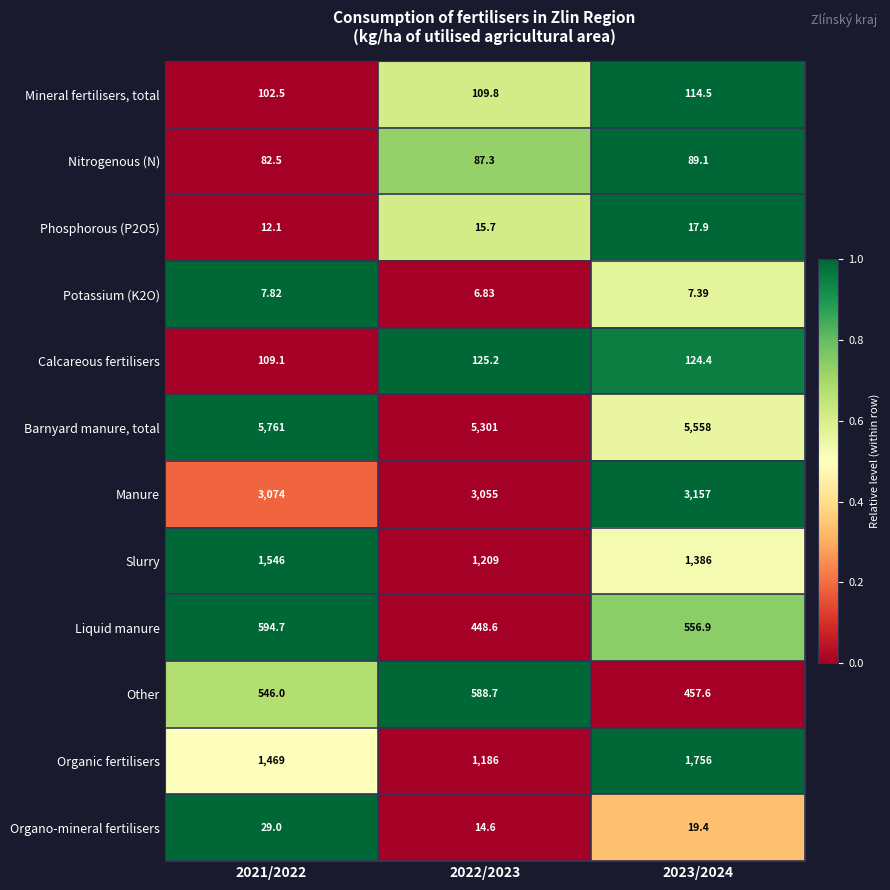

Which series has the largest total across all categories?

Barnyard manure, total